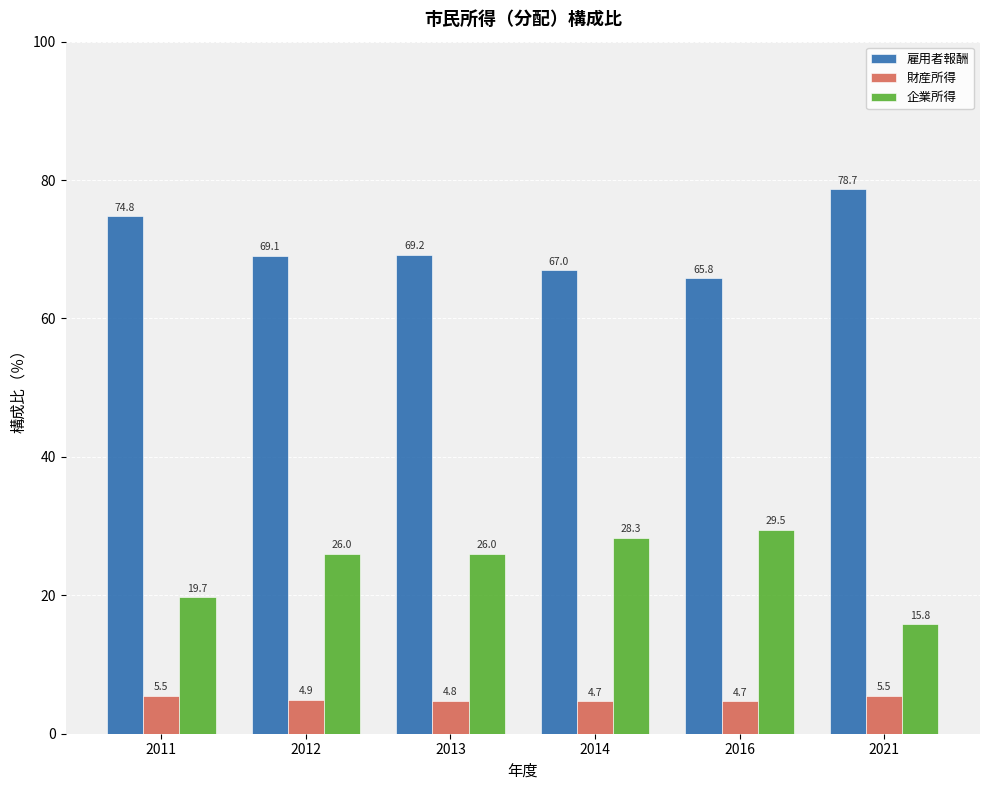

Is the value of 雇用者報酬 at 2011 greater than the value of 企業所得 at 2016?

Yes